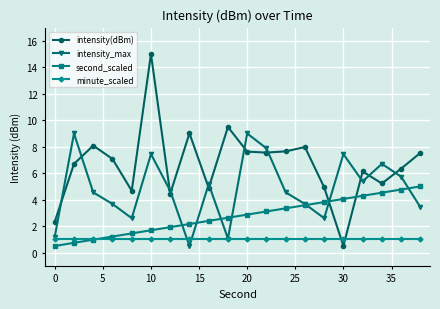

True or false: second_scaled and minute_scaled cross at least once.

True